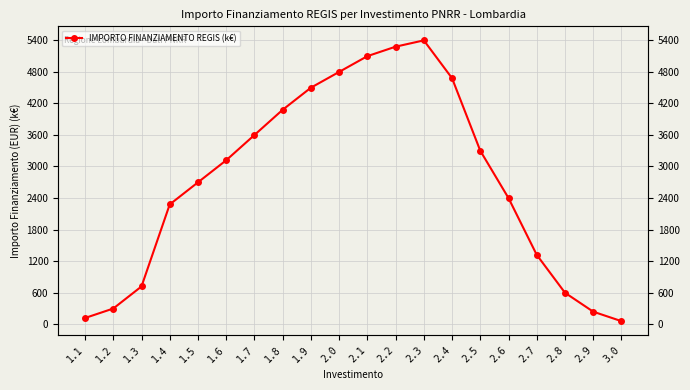

The chart shows a value of 9089.4 at 2.3. True or false?

False